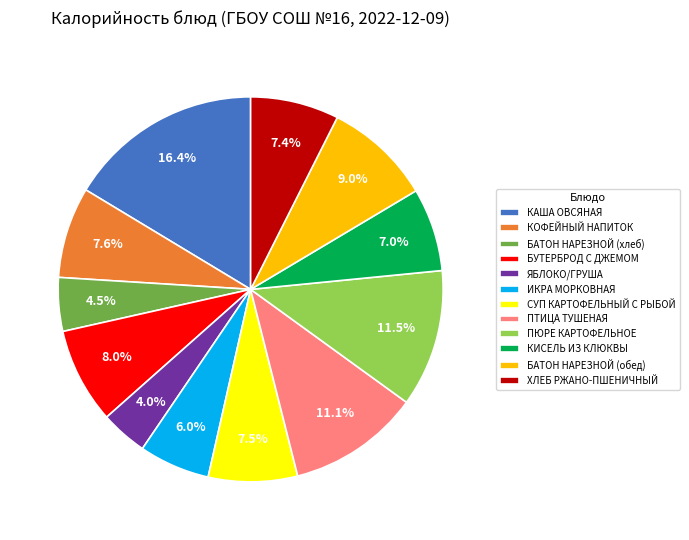

How many segments does this pie chart have?

12